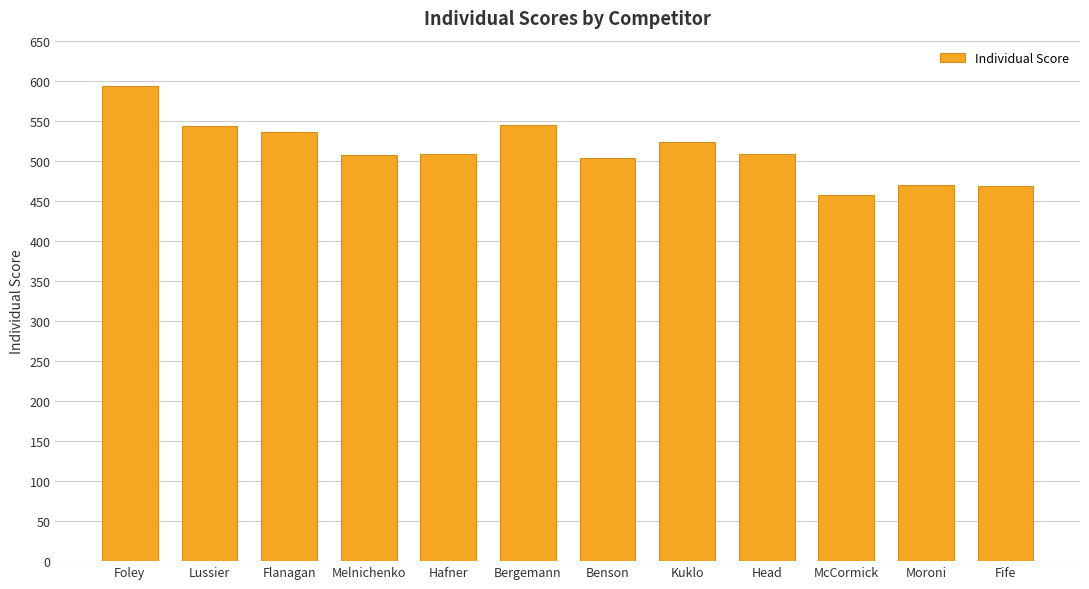

How many data points are less than 509?

6